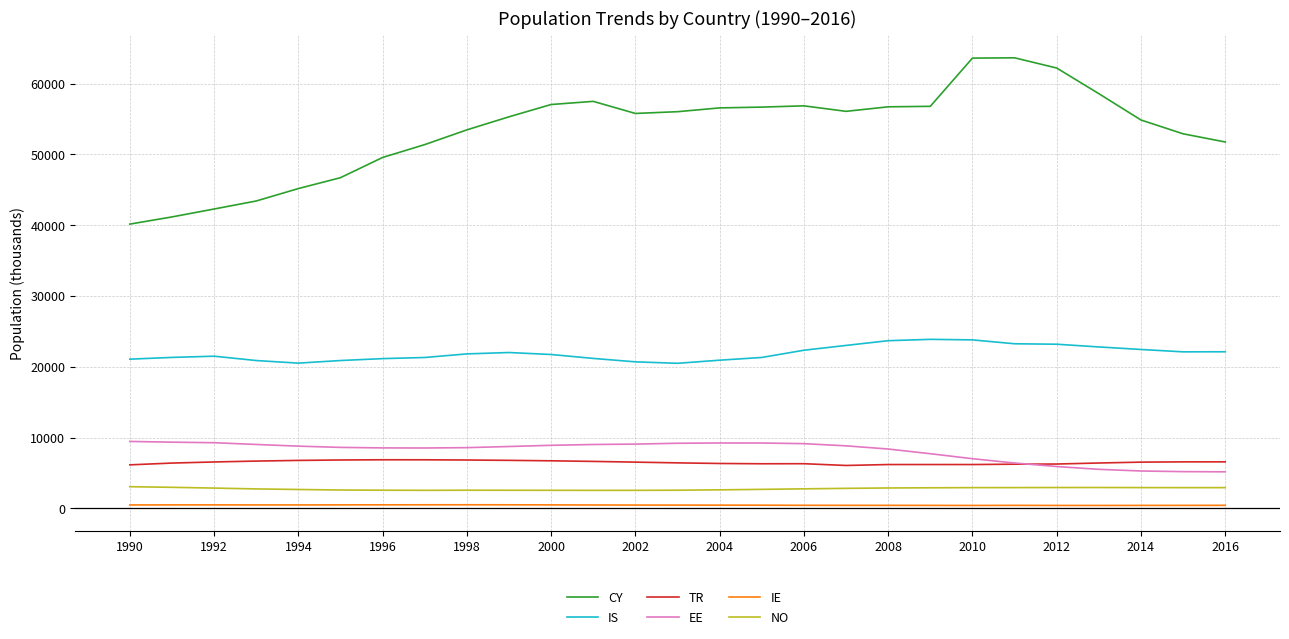

Which series has the largest total across all categories?

CY